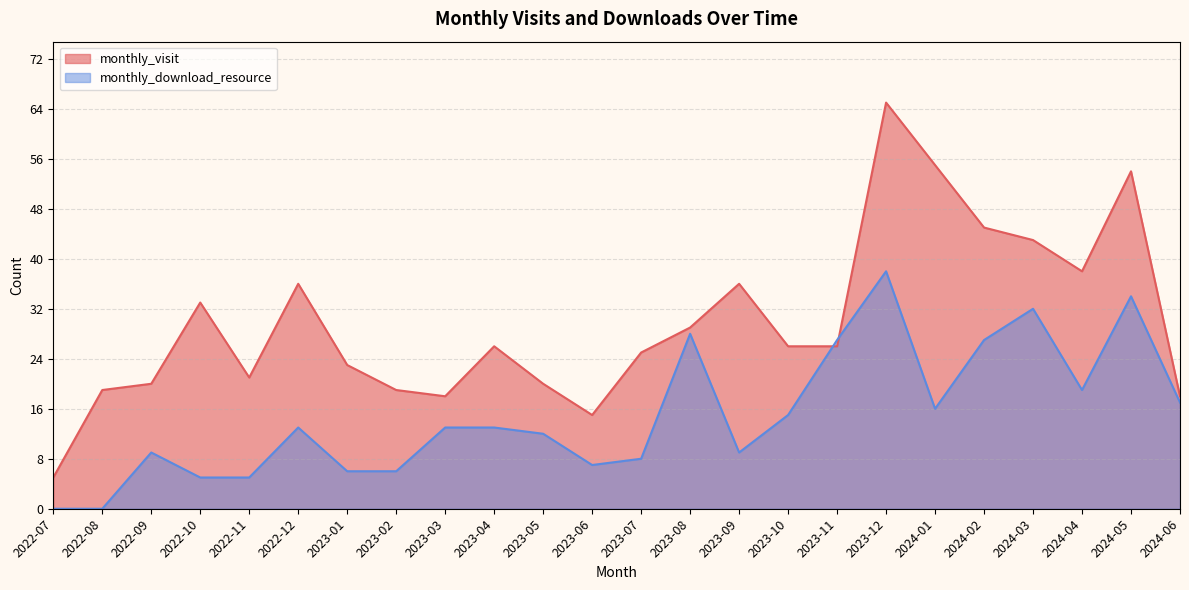

What are all the series names shown in the legend?

monthly_visit, monthly_download_resource